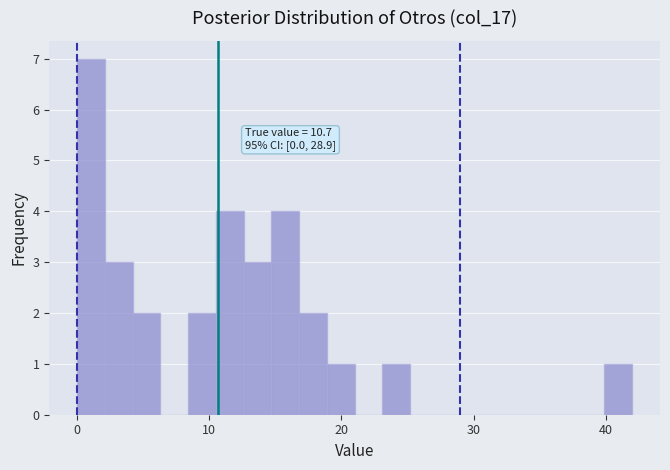

Around what value on the x-axis is the tallest bar? Give the approximate position of its centre, as read against the axis.

1